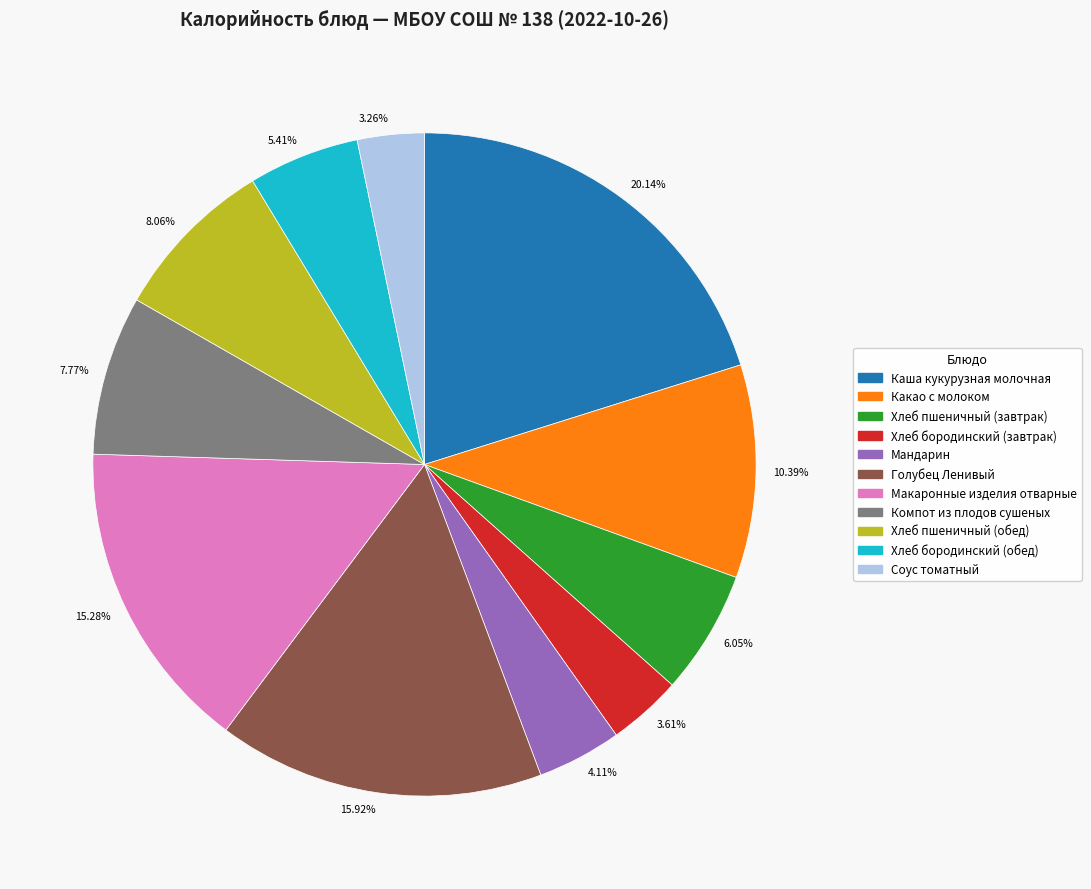

The Хлеб бородинский (обед) slice represents 5% of the pie. True or false?

True